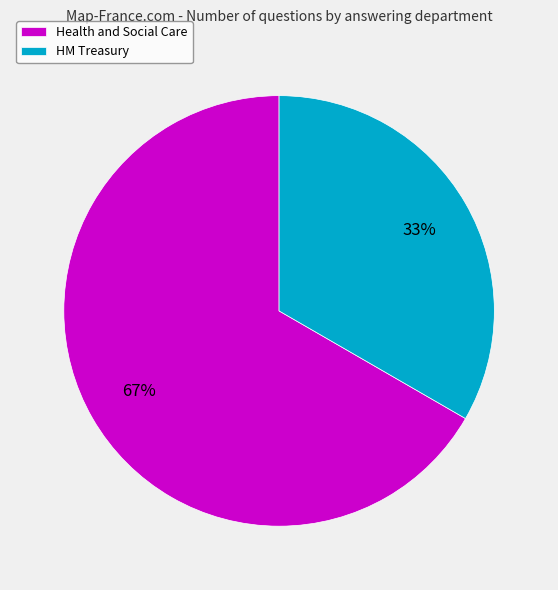

What is the ratio of the value at Health and Social Care to the value at HM Treasury?

2.0